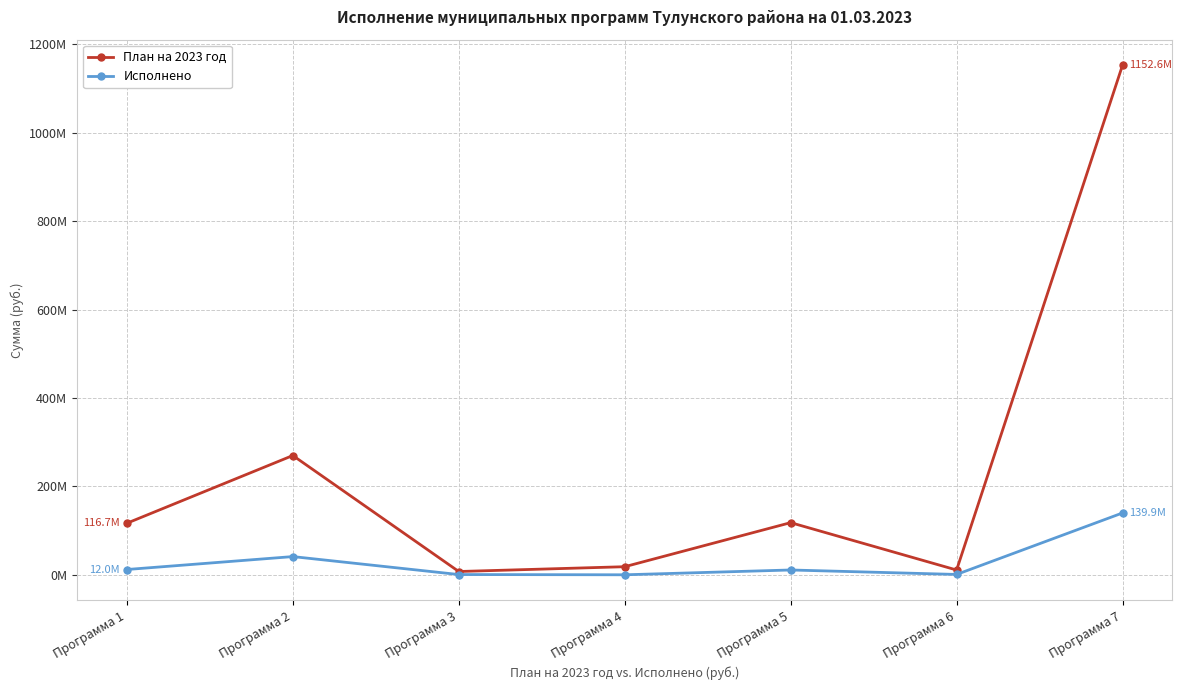

What is the difference between the maximum and minimum values in the Исполнено series?

139851574.7